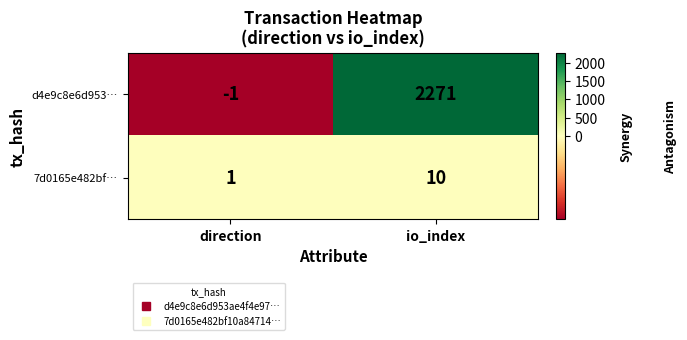

What is the difference between the maximum and minimum values in the 7d0165e482bf… series?

9